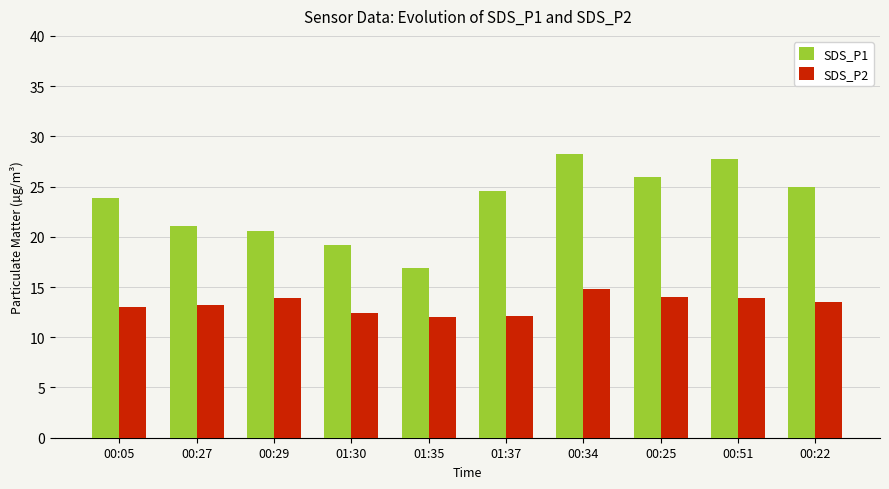

How many data points in SDS_P1 are above 24?

5